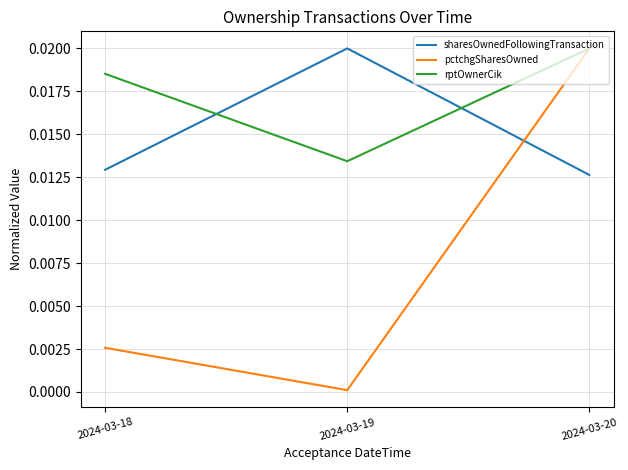

Which series has the largest total across all categories?

rptOwnerCik